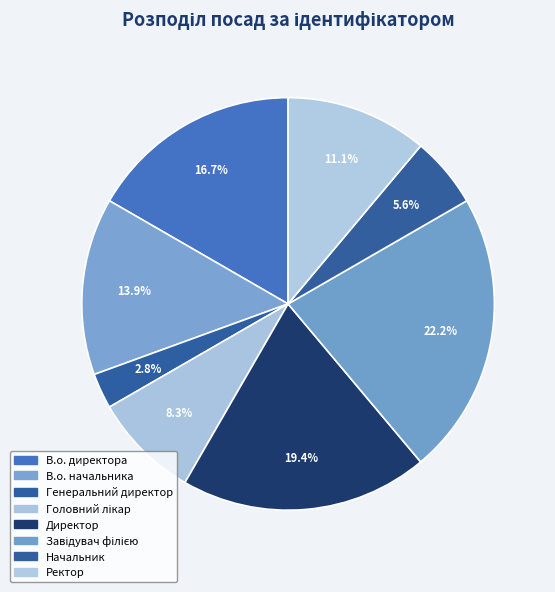

How many slices are in this pie chart?

8